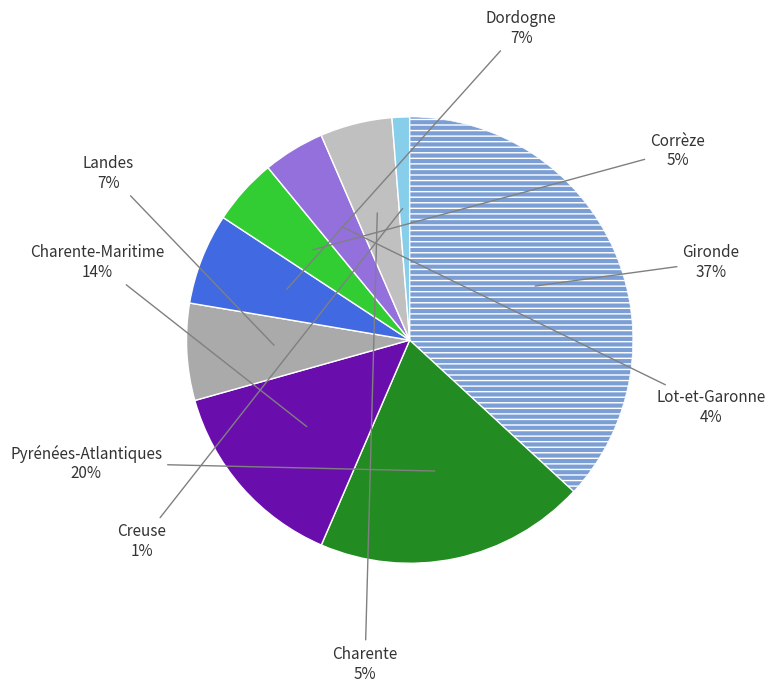

How many slices are in this pie chart?

9